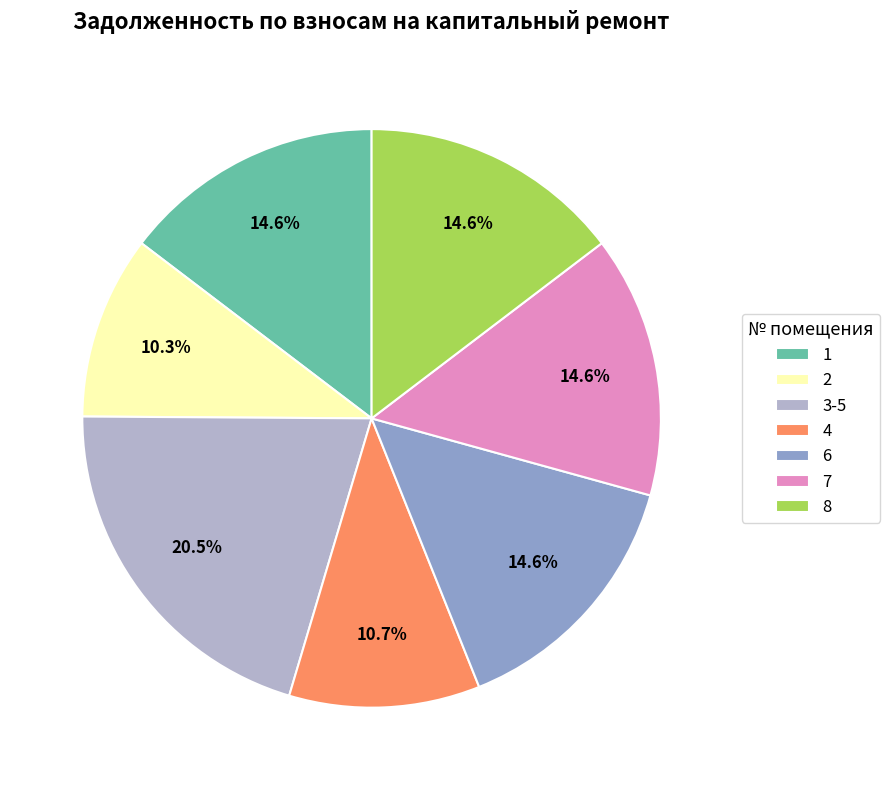

Is it true that 6 is 8% of the pie?

False